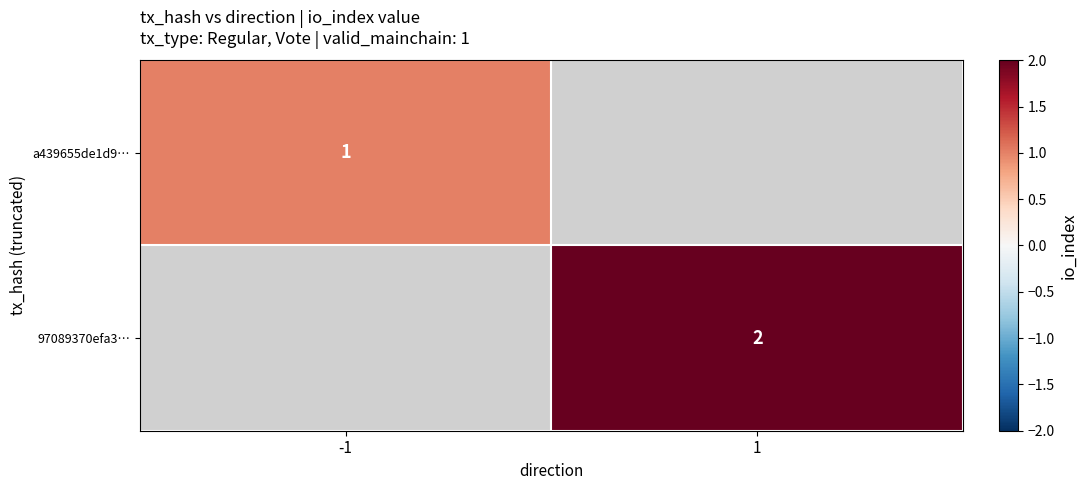

Is the value of 97089370efa3… at 1 greater than the value of a439655de1d9… at -1?

Yes